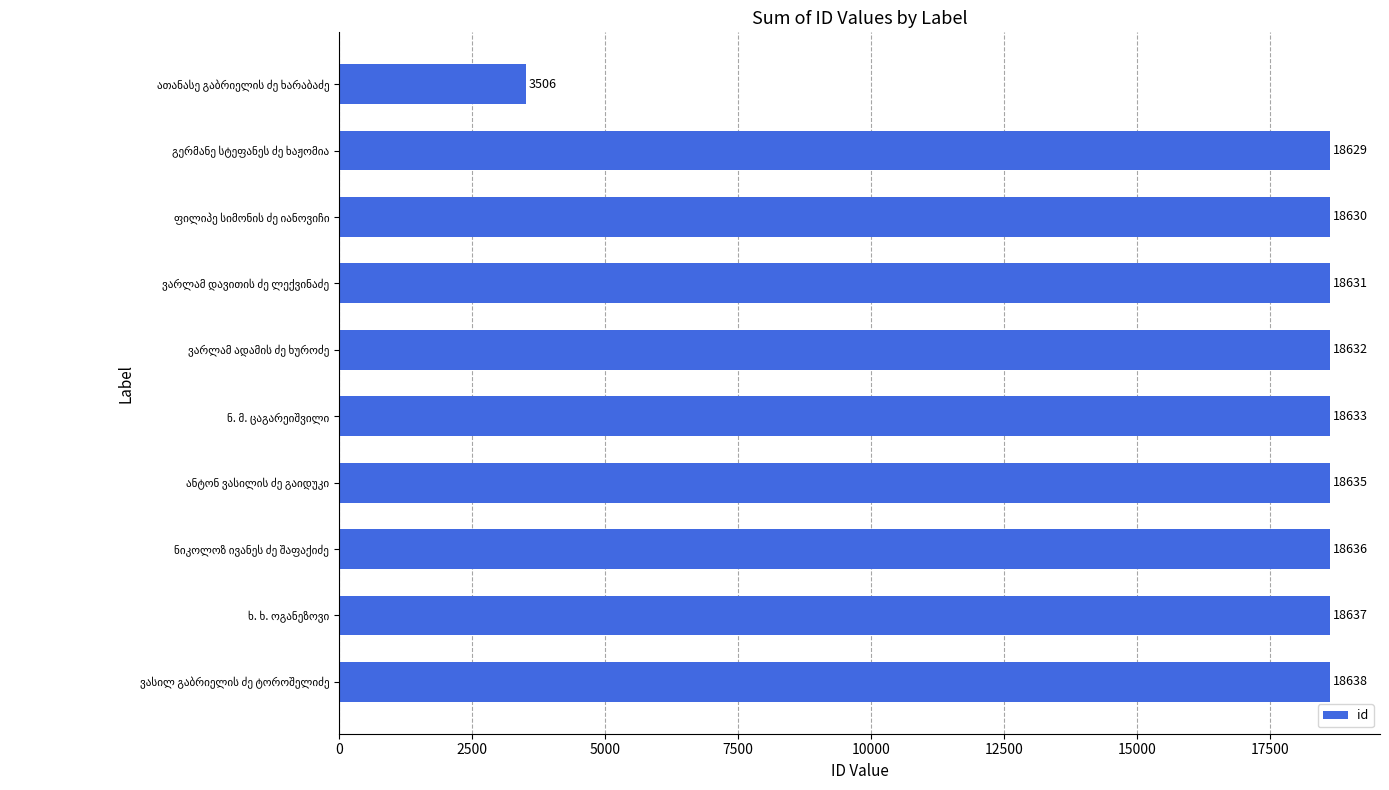

What is the average value?

17121